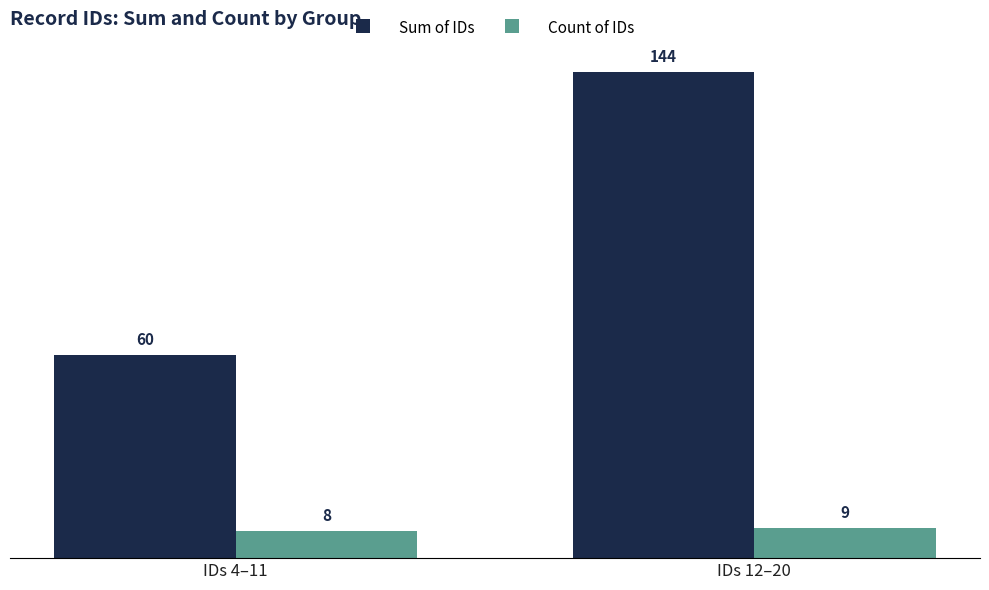

What are all the series names shown in the legend?

Sum of IDs, Count of IDs